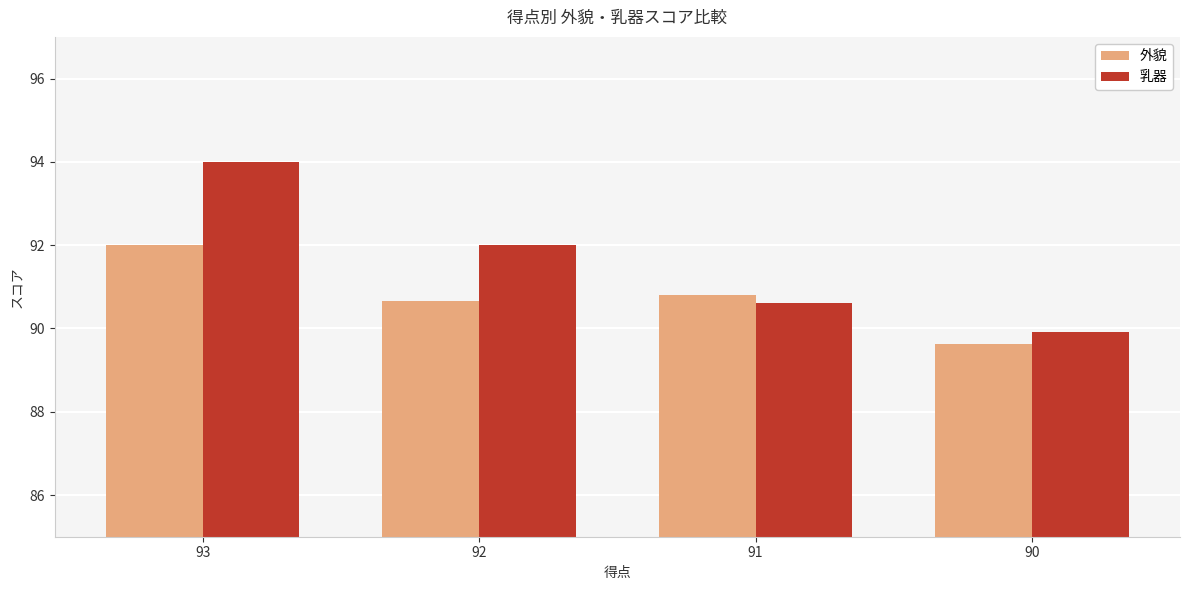

What is the difference between the maximum and second lowest values in the 乳器 series?

3.4